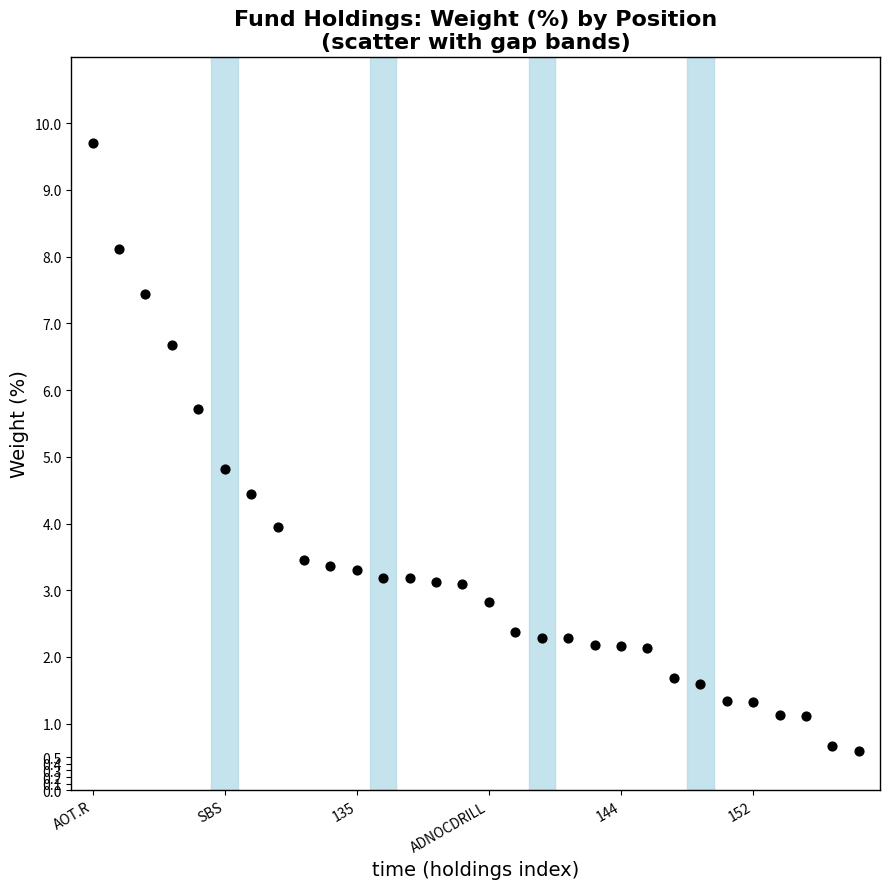

What is the range of Y values (max minus min)?

9.1